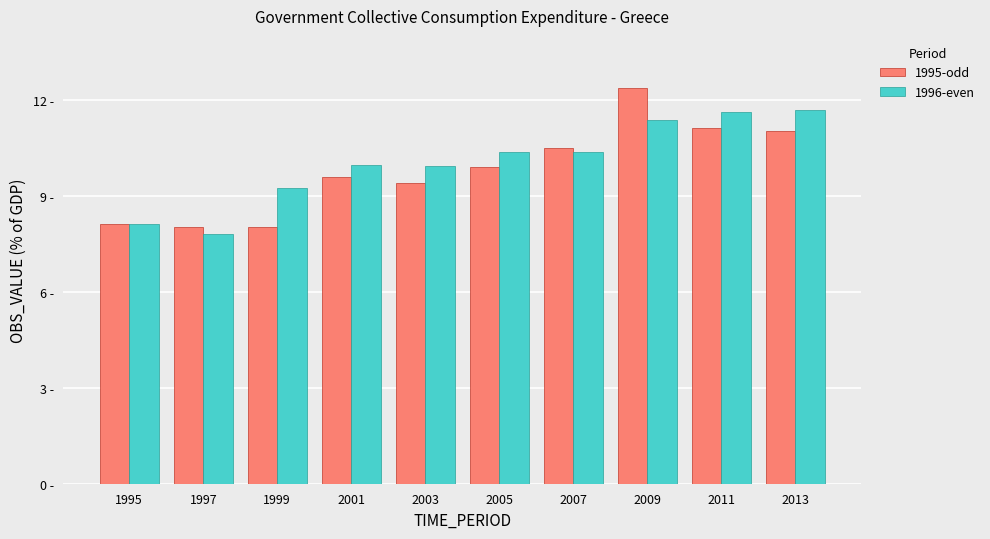

What value does the 1995-odd series have at 2007?

10.5